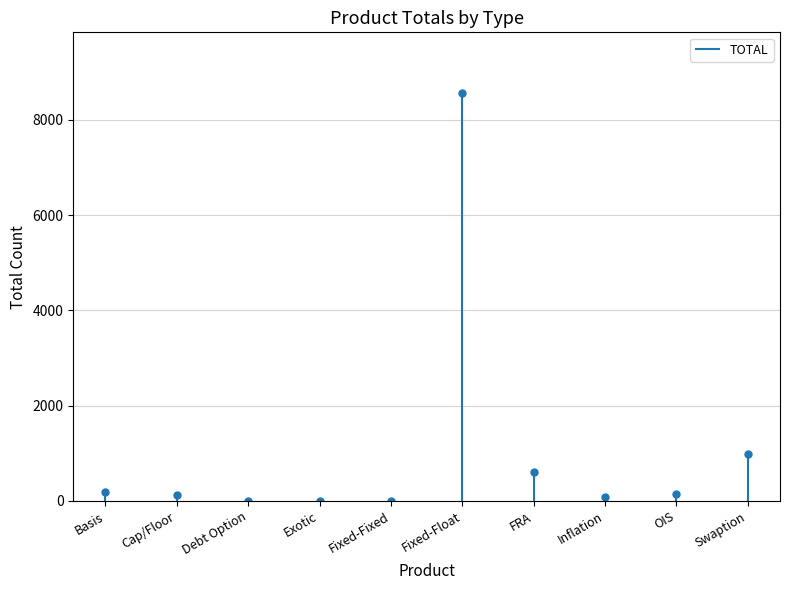

True or false: the data shows 154 at OIS.

True